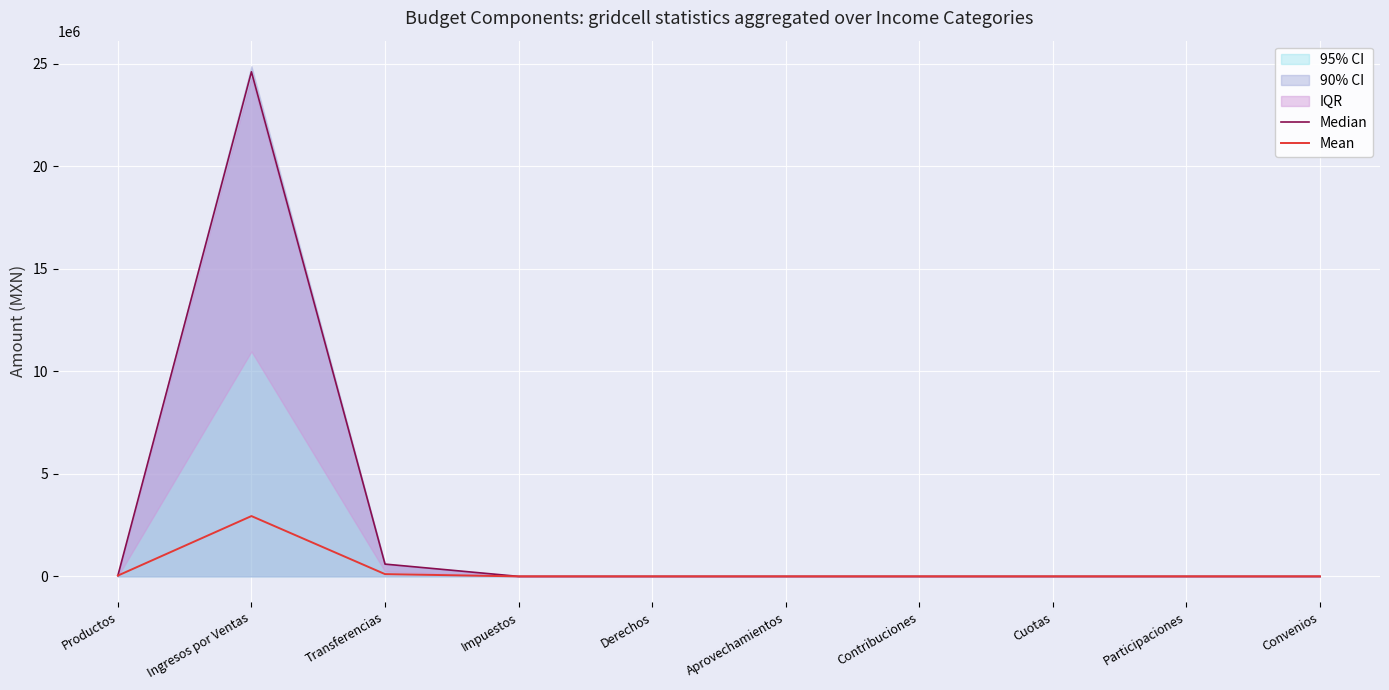

True or false: Mean has more than 2 points higher than both neighbors.

False